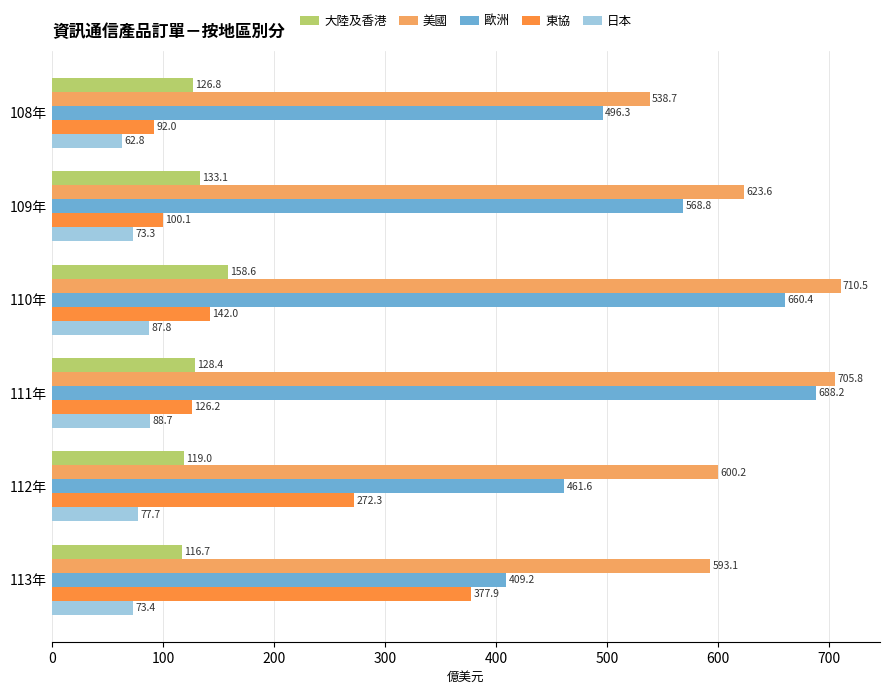

Which label corresponds to the largest value in the chart?

110年